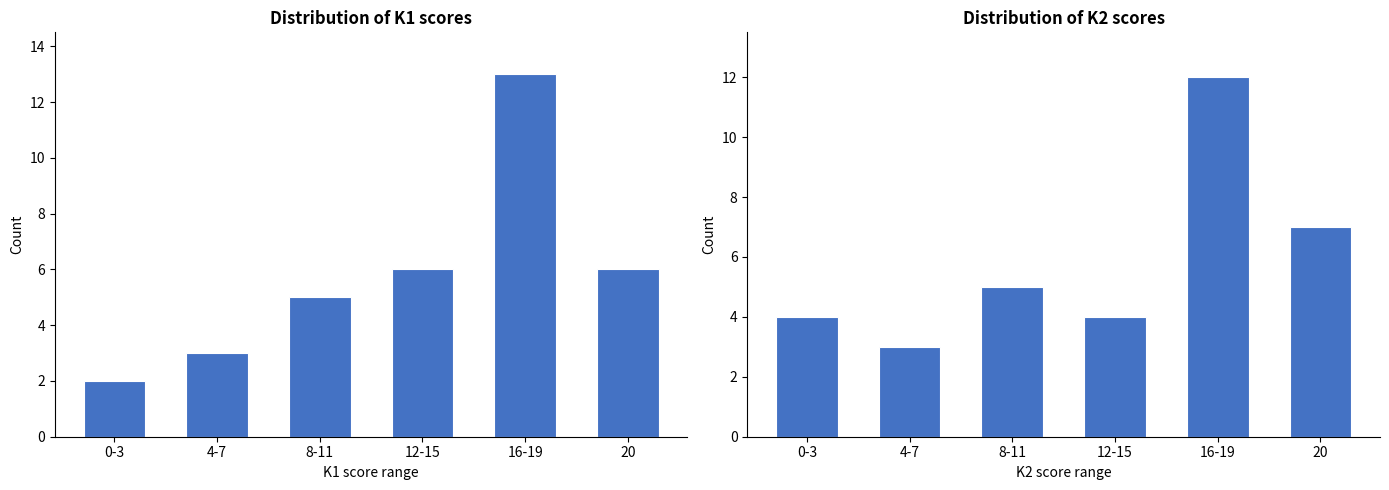

At which label does K2 score distribution reach its peak?

16-19